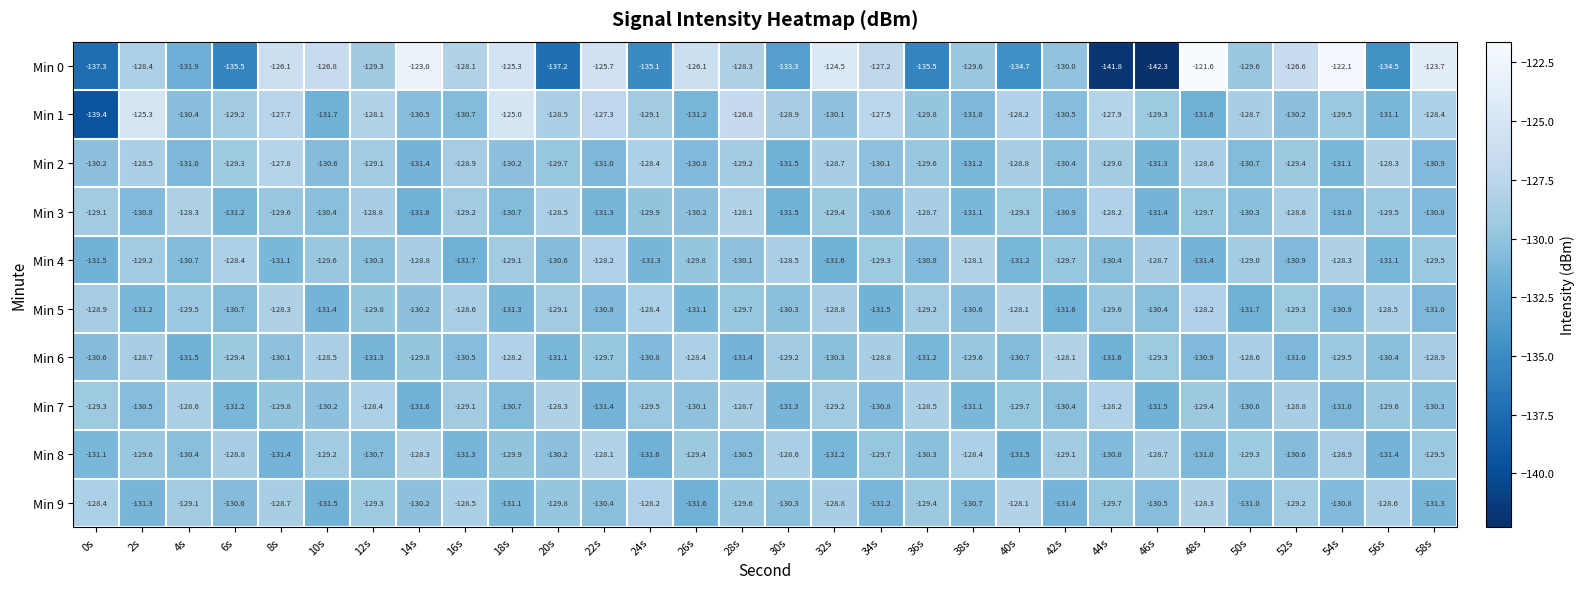

Between 40s and 50s, which series saw the biggest shift?

Min 0